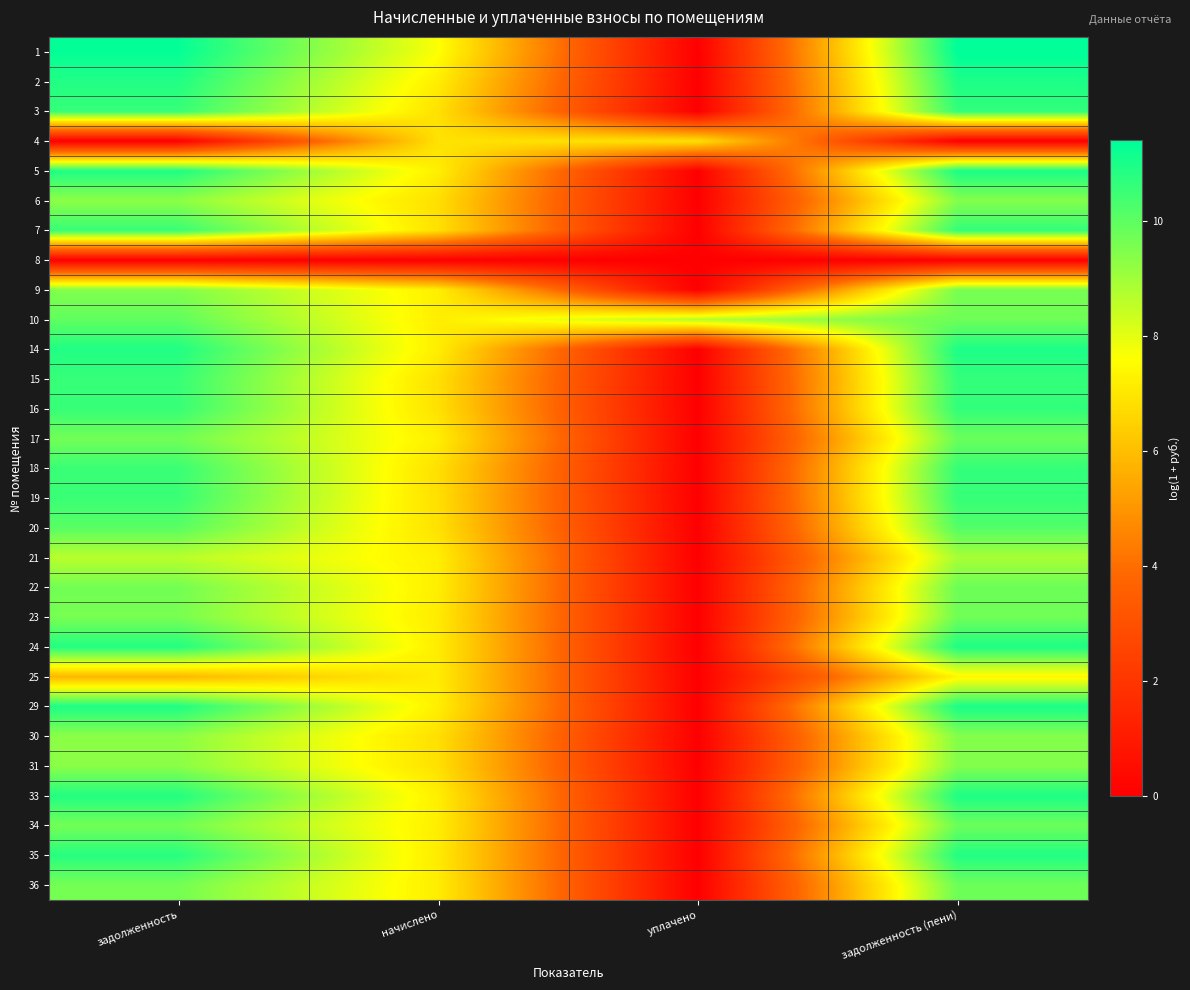

How many categories are shown in the chart?

4